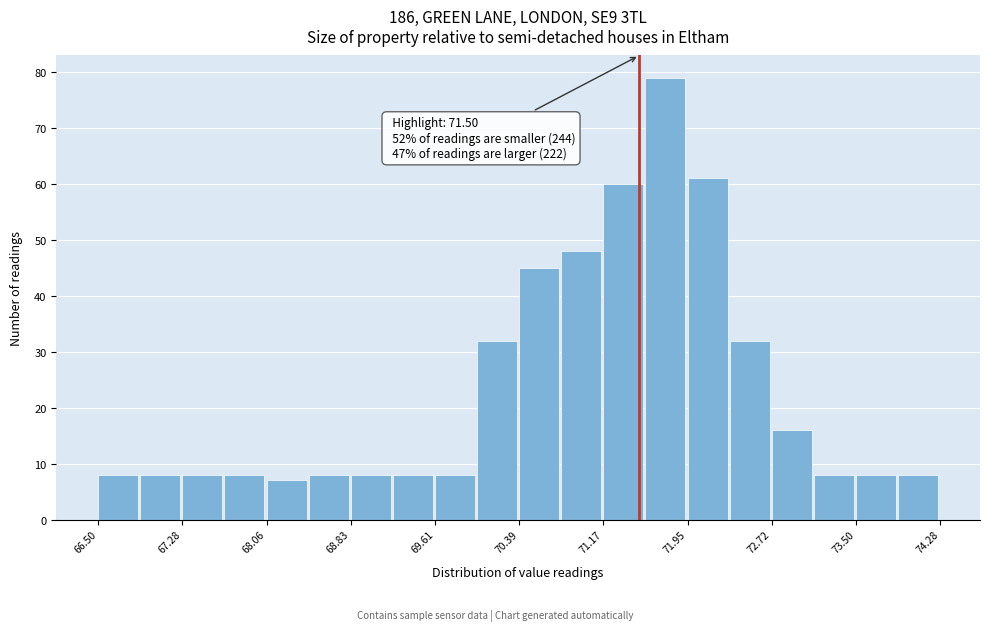

Around what value on the x-axis is the tallest bar? Give the approximate position of its centre, as read against the axis.

71.7